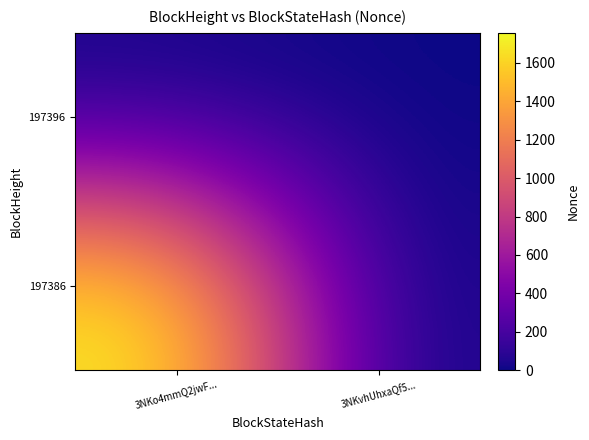

What is the greatest value displayed?

1757